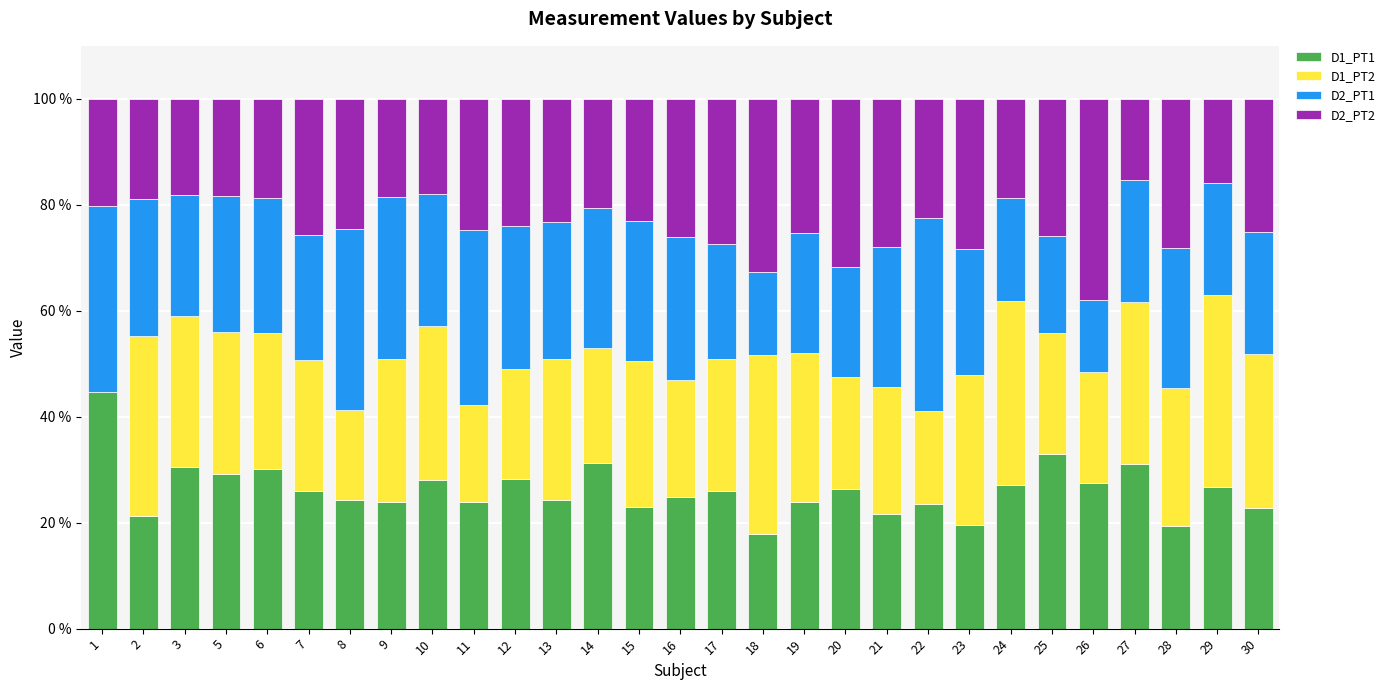

Are the bars grouped side by side (vs. stacked)?

No